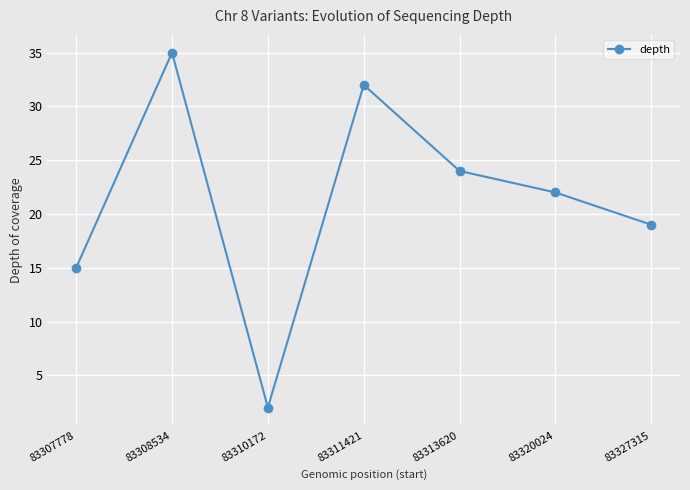

Which has a higher value, 83308534 or 83320024?

83308534